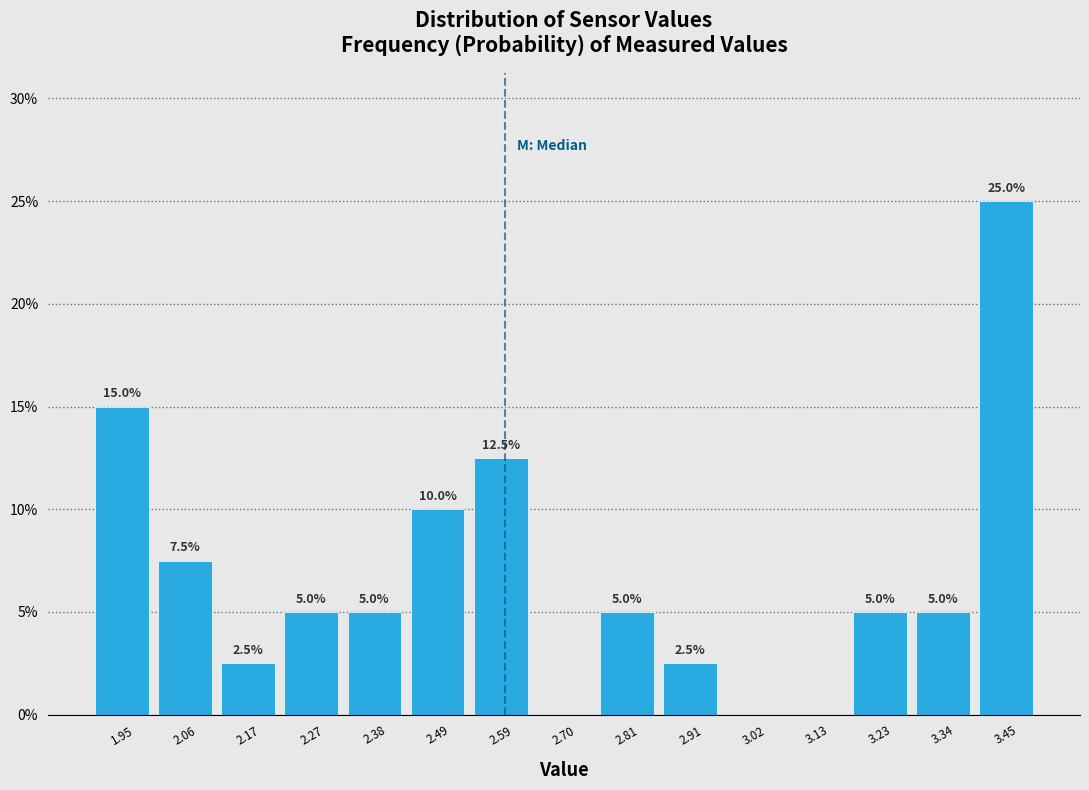

Over which range of the x-axis is the bar tallest?

3.40 to 3.50